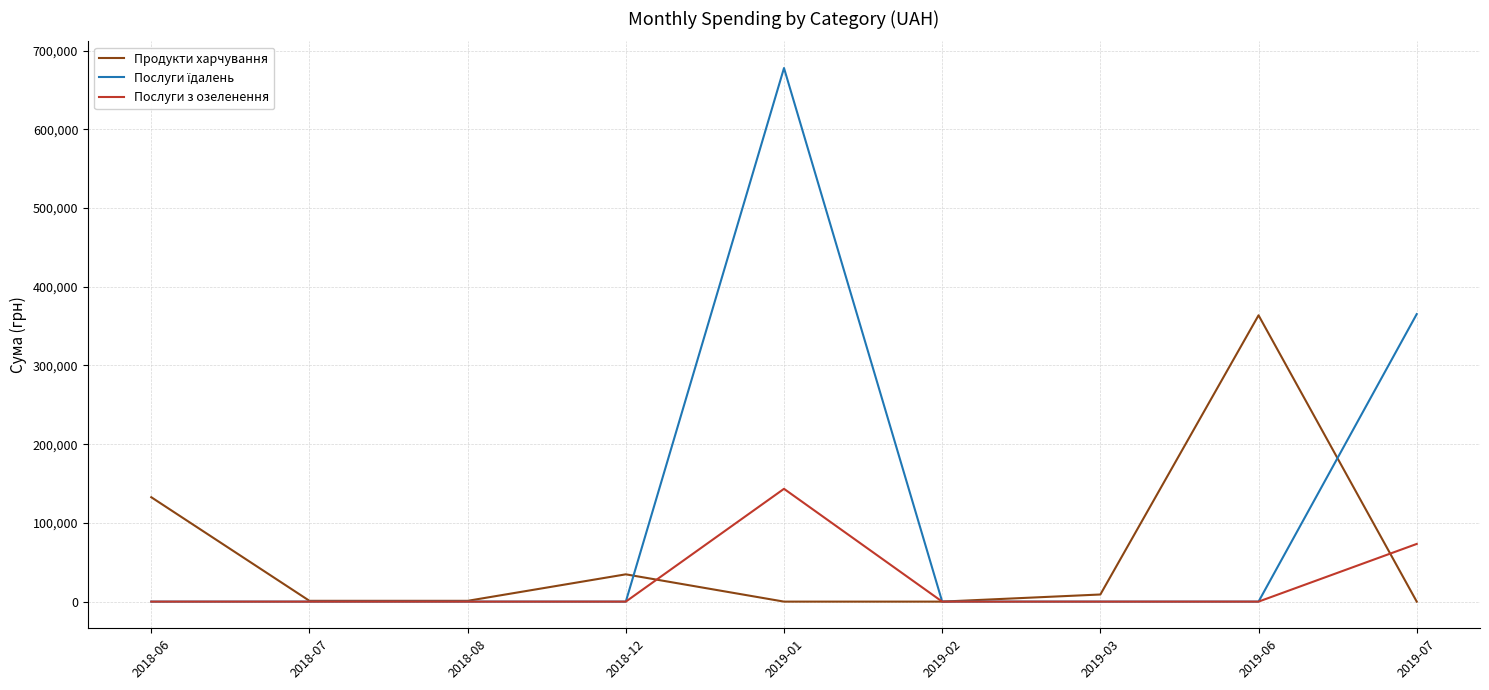

At which label does Послуги з озеленення reach its peak?

2019-01